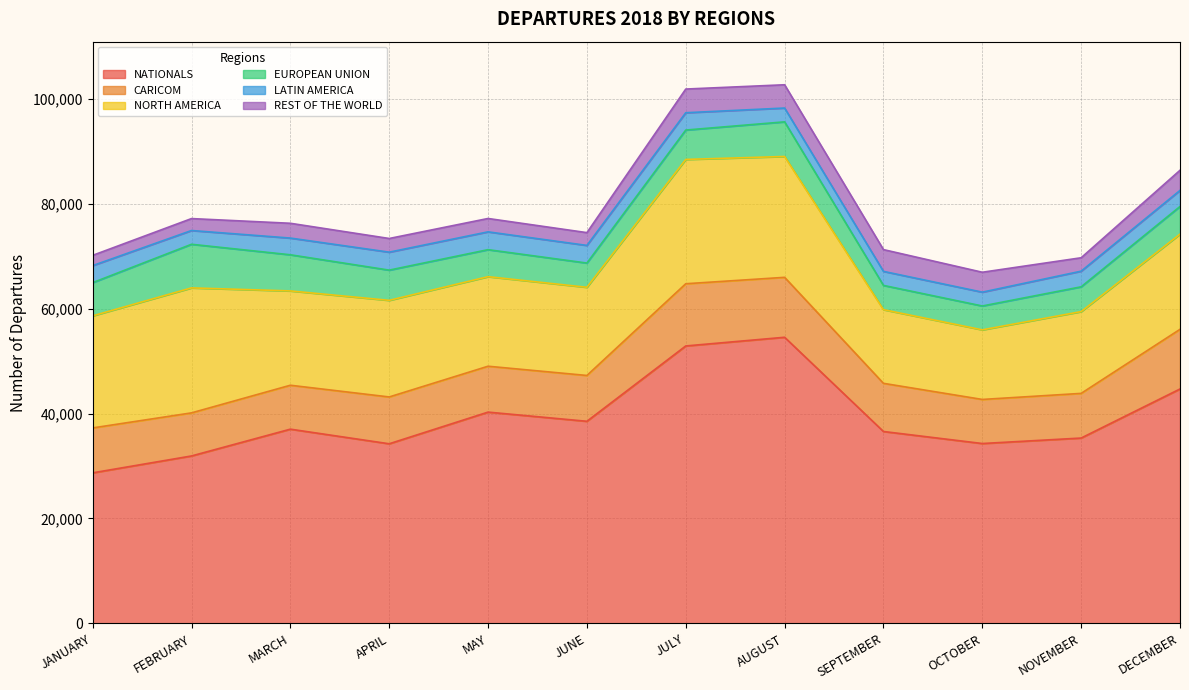

Rank the series at AUGUST from lowest to highest value.

LATIN AMERICA, REST OF THE WORLD, EUROPEAN UNION, CARICOM, NORTH AMERICA, NATIONALS